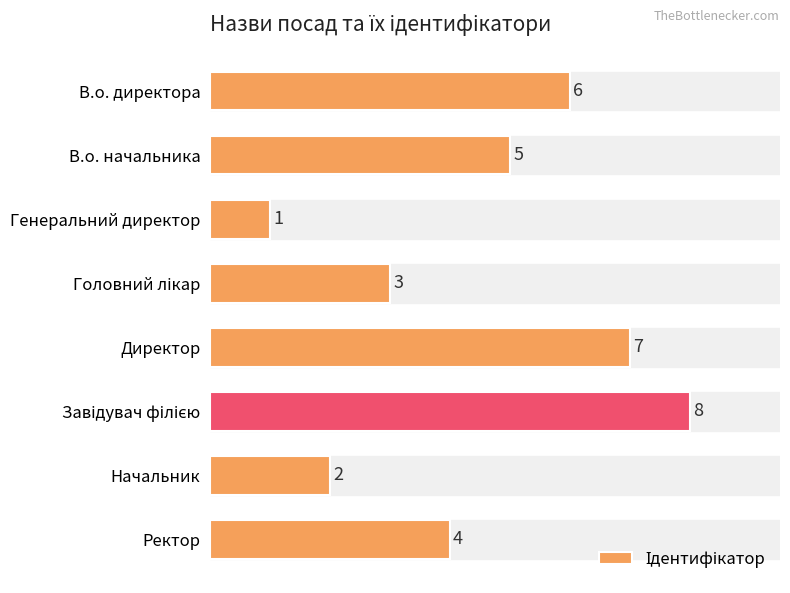

At which category does the chart reach its minimum across all series?

Генеральний директор